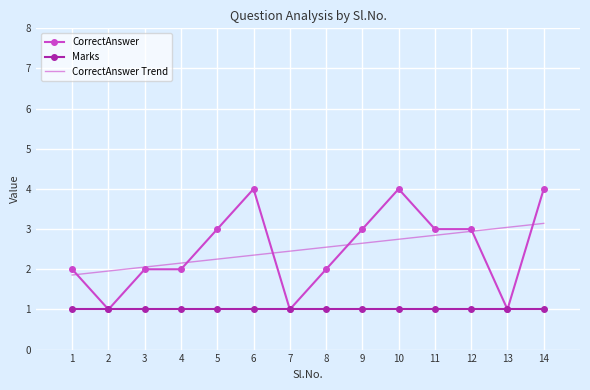

List the series in order of their peak value, lowest first.

Marks, CorrectAnswer Trend, CorrectAnswer